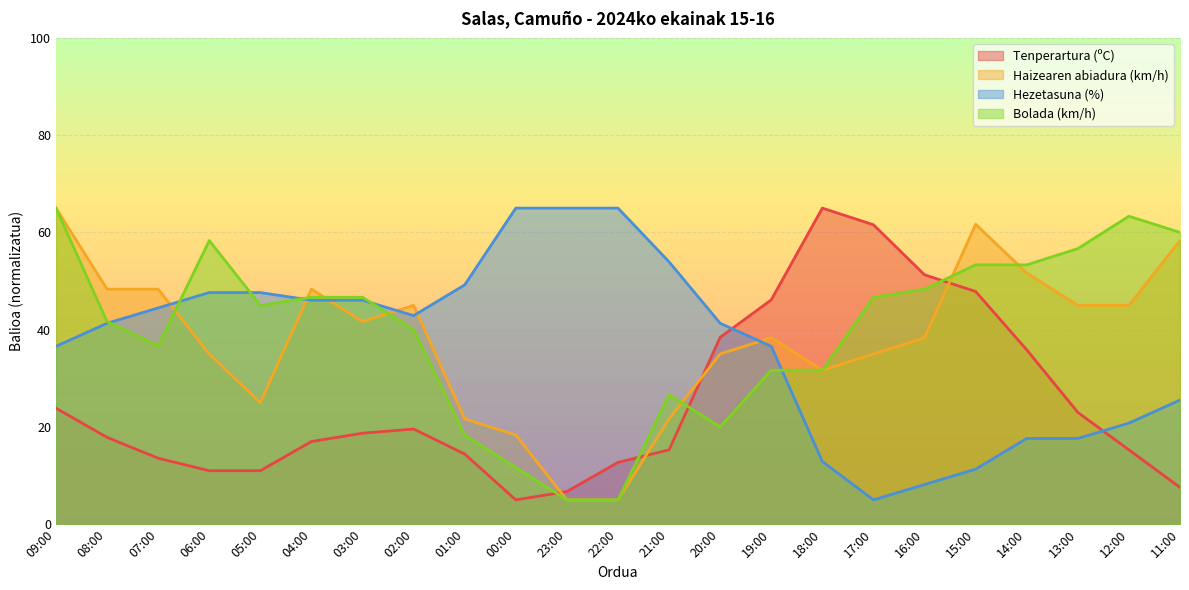

How many times do Bolada (km/h) and Hezetasuna (%) cross each other?

6